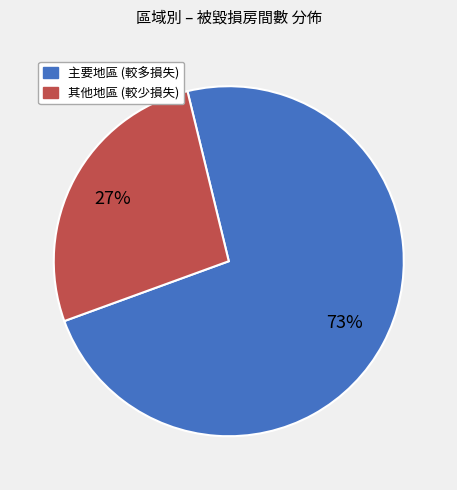

Does any single category account for the majority?

Yes